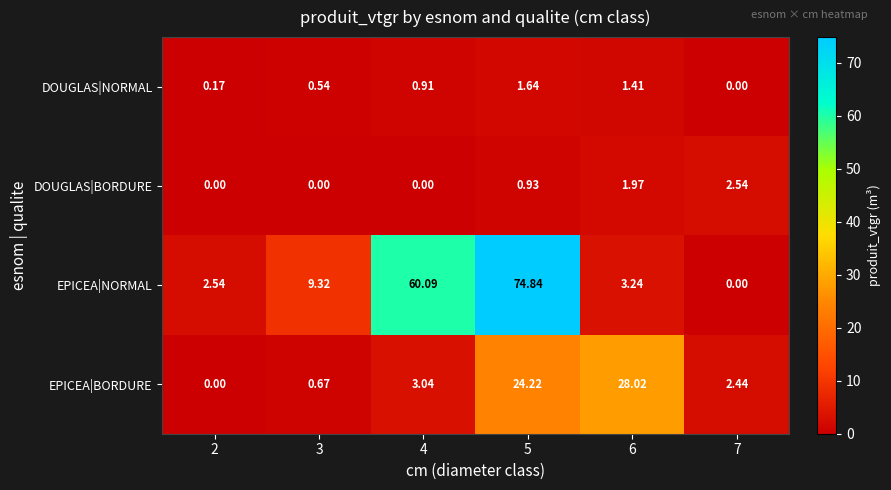

Rank the series at 5 from highest to lowest value.

EPICEA|NORMAL, EPICEA|BORDURE, DOUGLAS|NORMAL, DOUGLAS|BORDURE